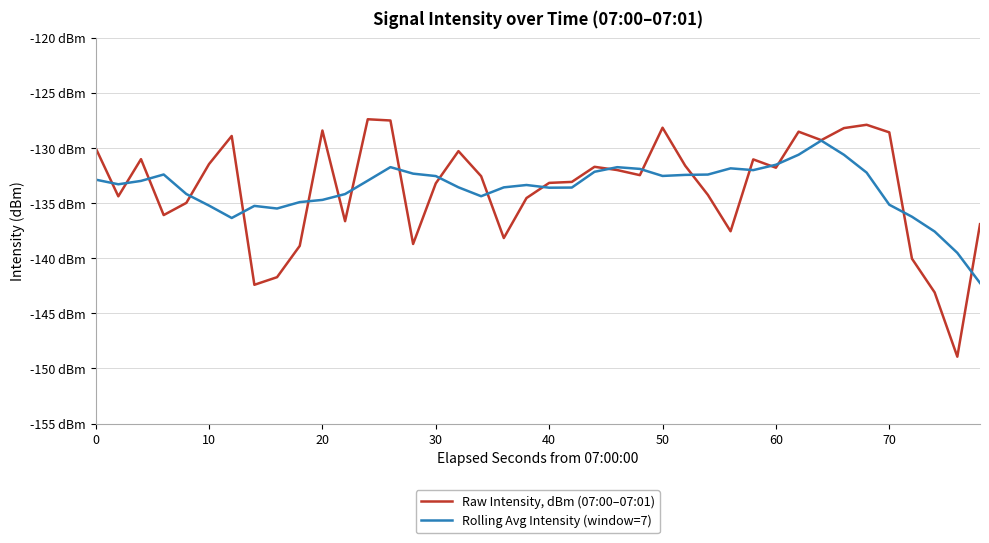

Is this an area chart (filled region under the line)?

No